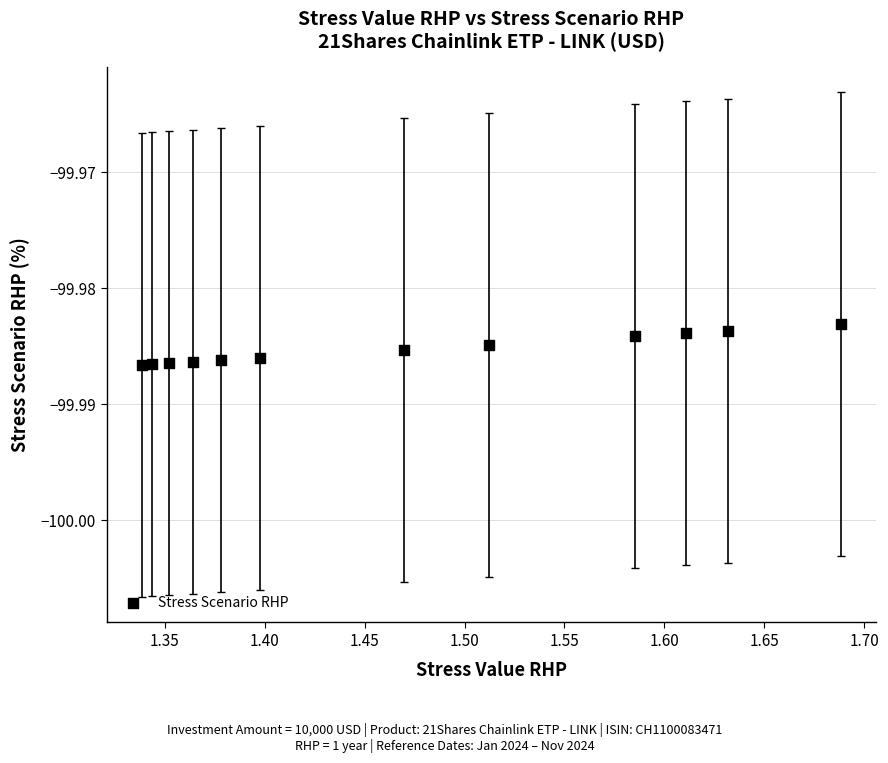

What is the average X value?

1.5